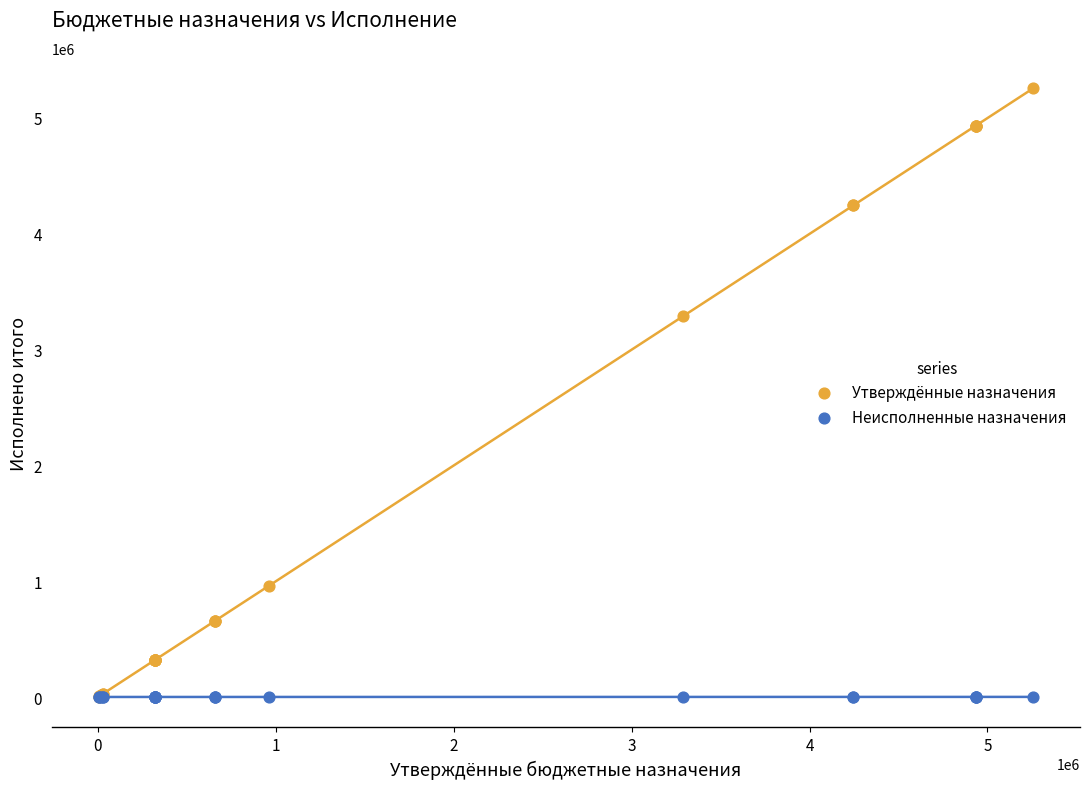

Which series has the widest spread of Y values?

Утверждённые назначения